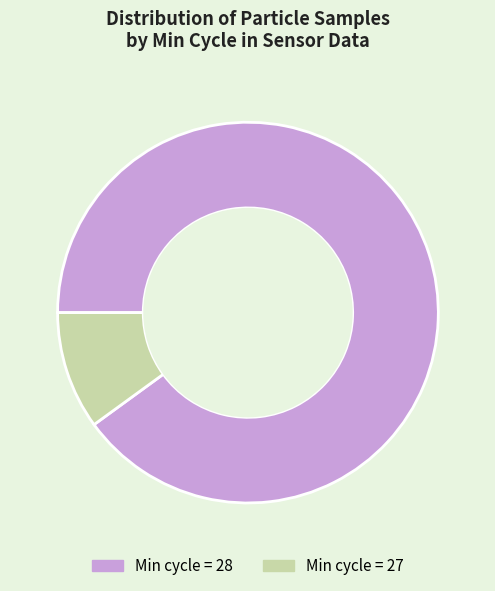

Is it true that Min cycle = 27 is 10% of the pie?

True